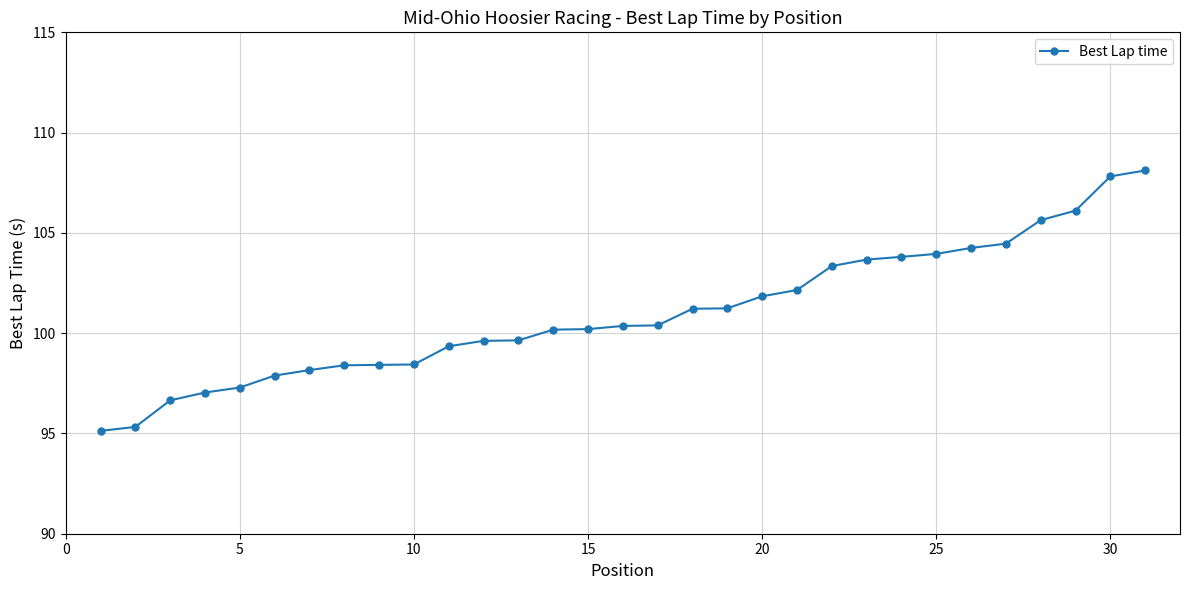

What is the sum of all values?

3130.1